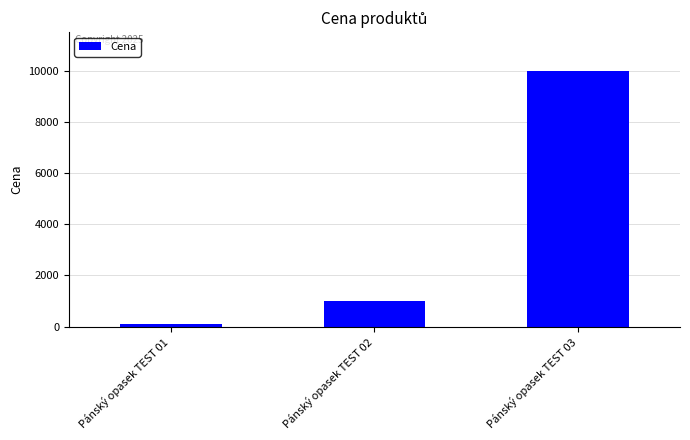

Rank the categories by value from lowest to highest.

Pánský opasek TEST 01, Pánský opasek TEST 02, Pánský opasek TEST 03